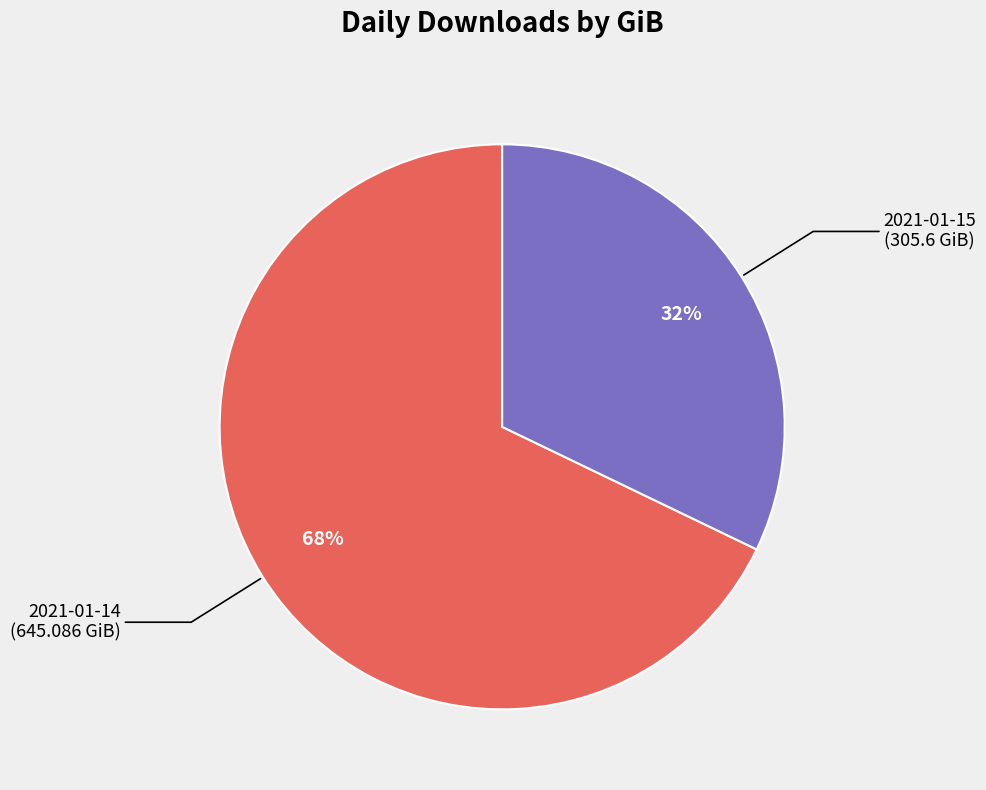

Is it true that 2021-01-14 is 68% of the pie?

True